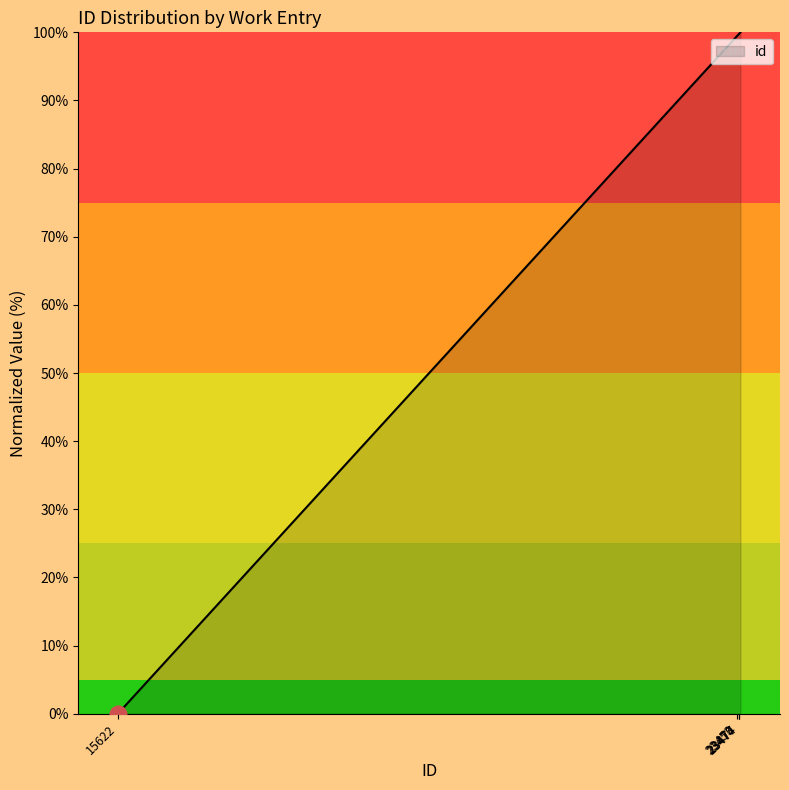

What is the maximum value shown in the chart?

100.0